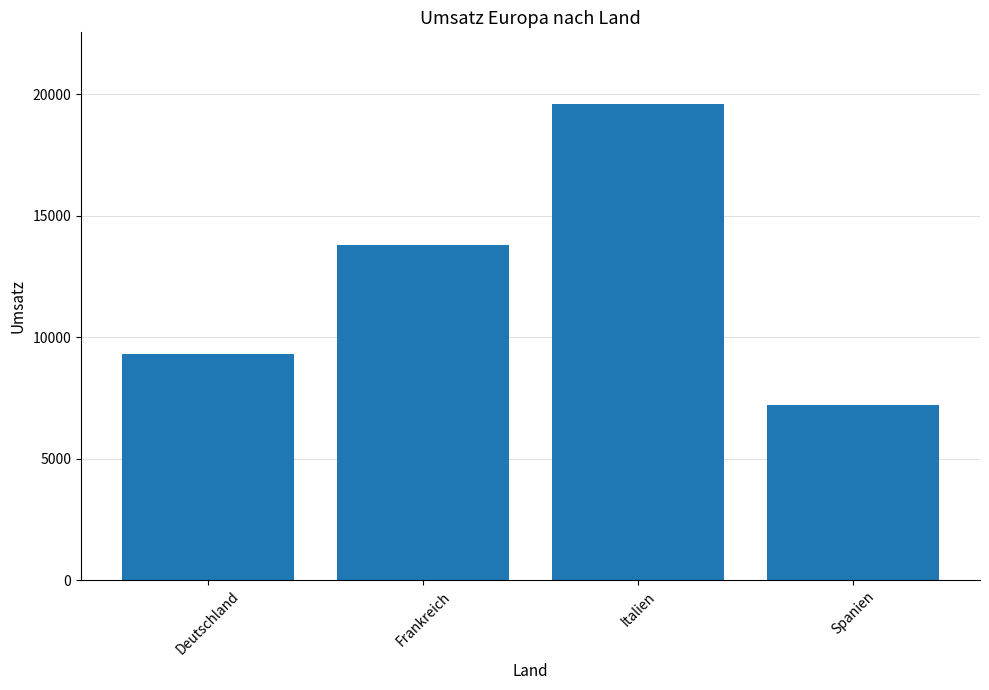

What value does the data have at Frankreich?

13800